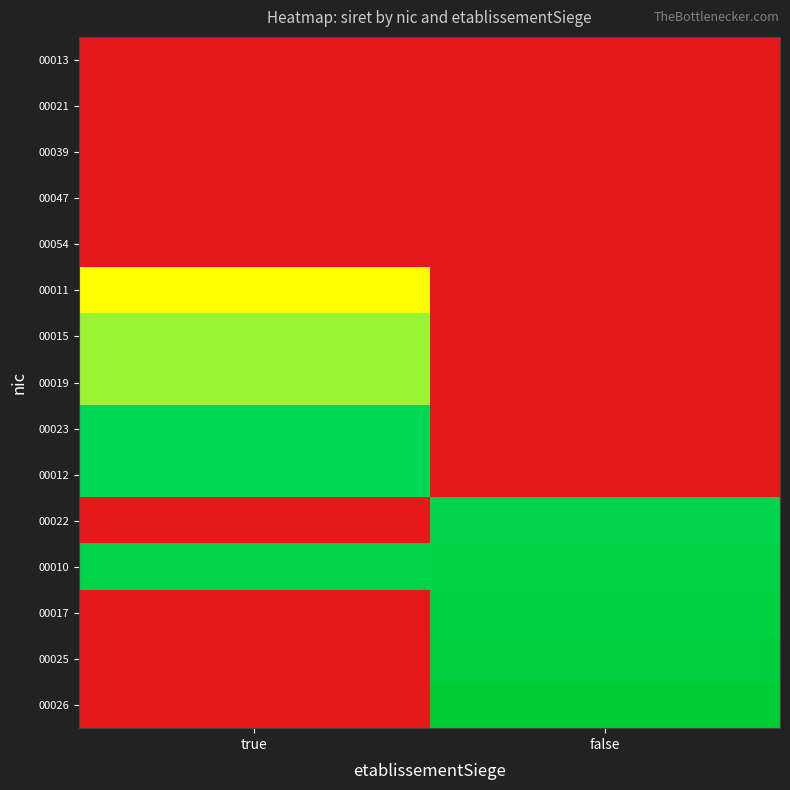

Reading left to right, transcribe all the data shown in this chart.

00013: true=0.0	false=0.0
00021: true=0.0	false=0.0
00039: true=0.0	false=0.0
00047: true=0.0	false=0.0
00054: true=0.0	false=0.0
00011: true=0.5	false=0.0
00015: true=0.6	false=0.0
00019: true=0.6	false=0.0
00023: true=0.9	false=0.0
00012: true=0.9	false=0.0
00022: true=0.0	false=0.9
00010: true=0.9	false=0.9
00017: true=0.0	false=0.9
00025: true=0.0	false=1.0
00026: true=0.0	false=1.0